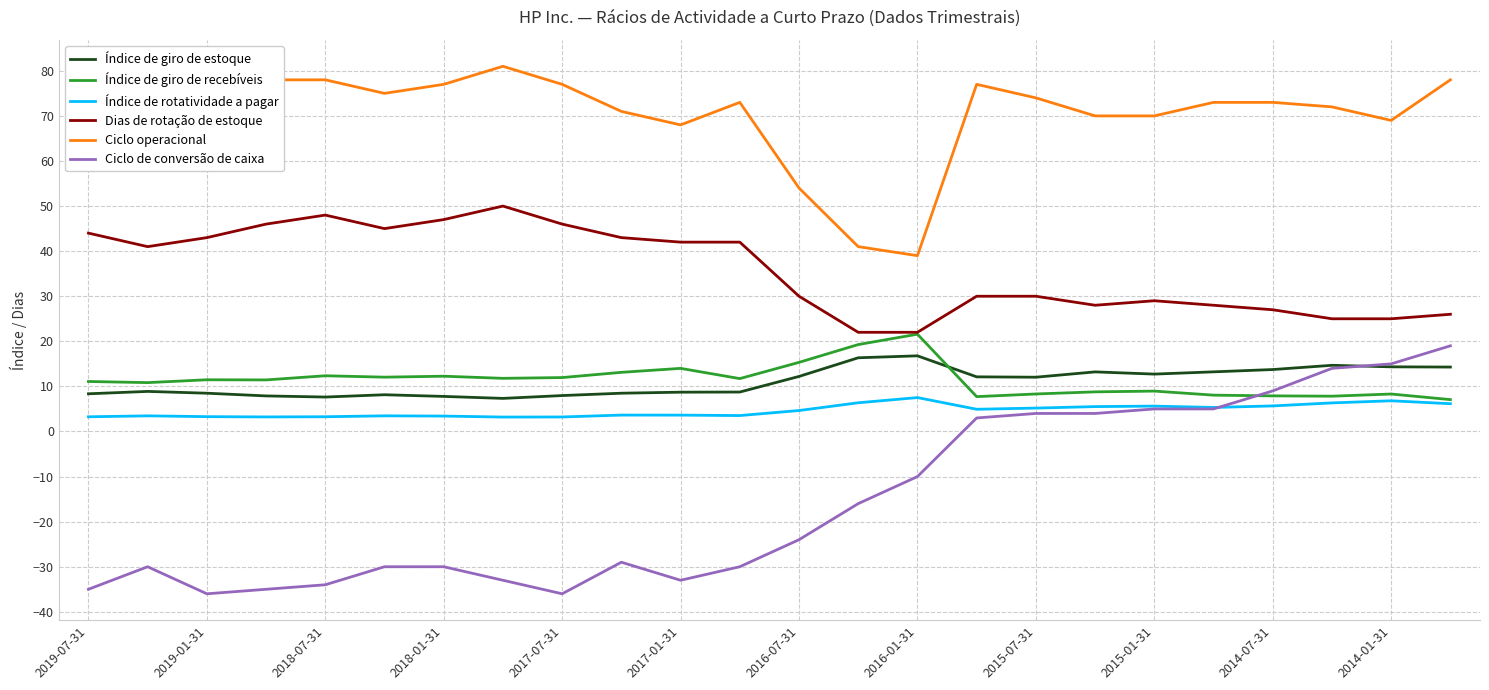

What is the difference between the maximum and minimum values in the Índice de rotatividade a pagar series?

4.3